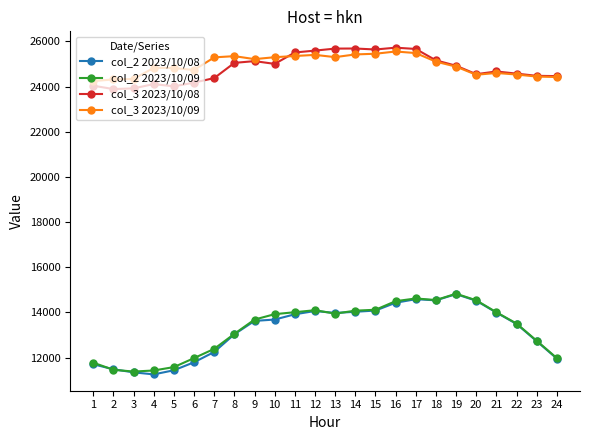

Between 3 and 8, which series saw the biggest shift?

col_2 2023/10/08